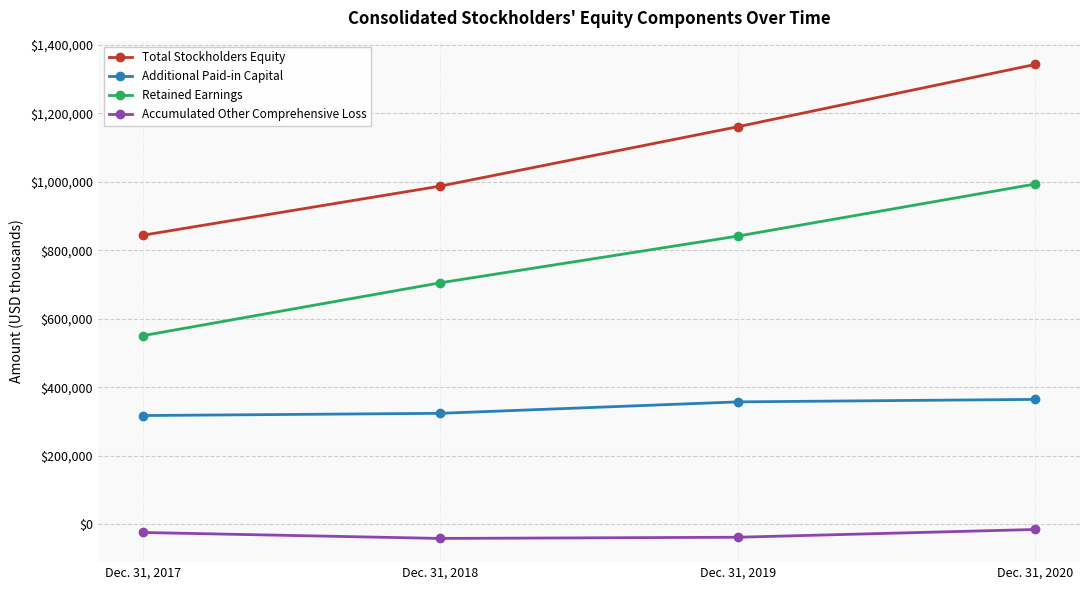

True or false: Retained Earnings and Accumulated Other Comprehensive Loss intersect in this chart.

False